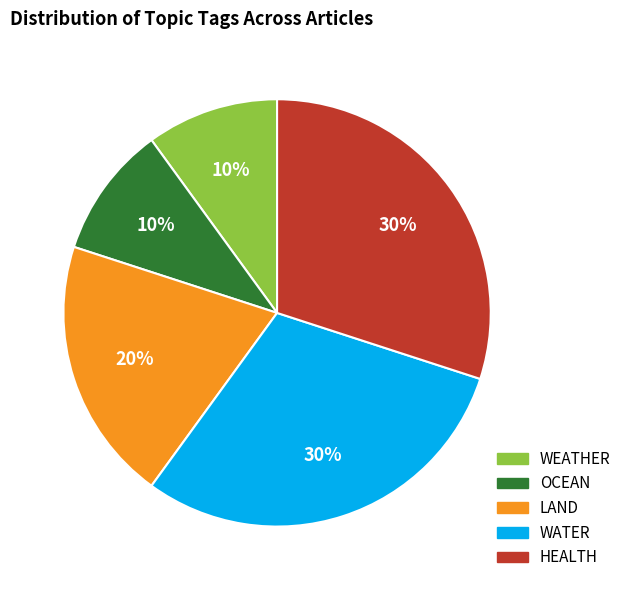

How many segments does this pie chart have?

5